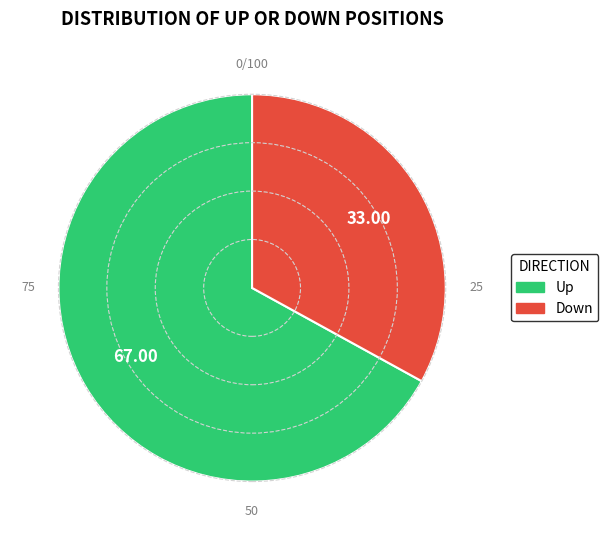

Does any single category account for the majority?

Yes